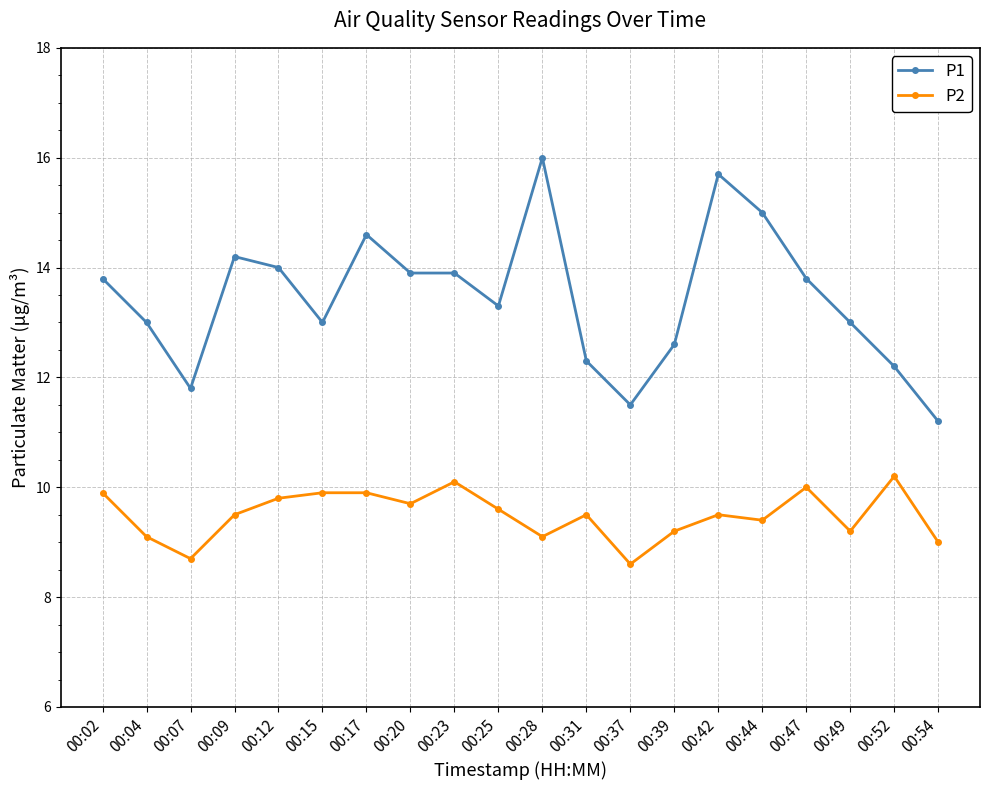

True or false: P2 and P1 intersect in this chart.

False